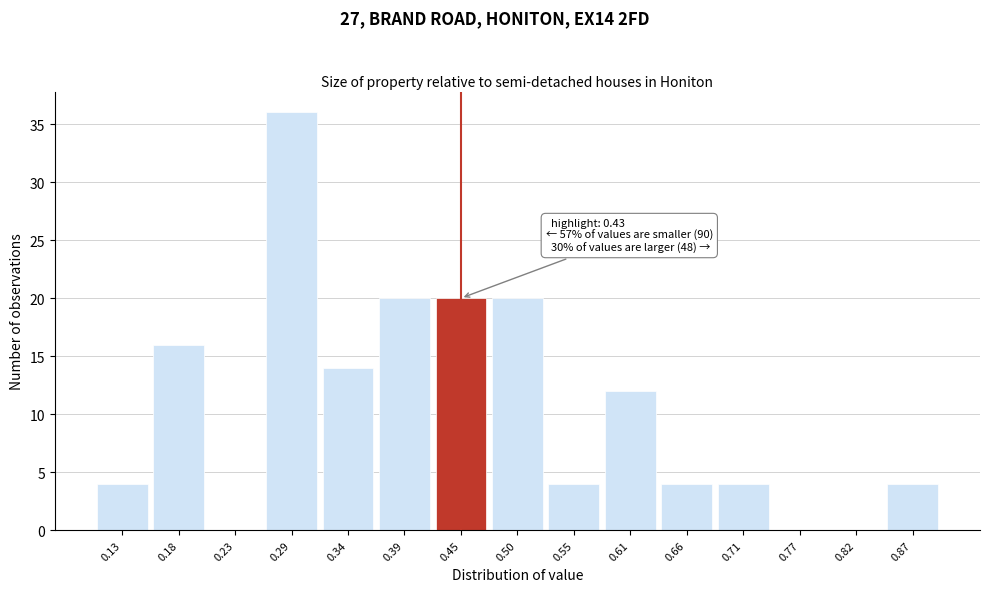

Which range on the x-axis has the tallest bar?

0.26 to 0.31